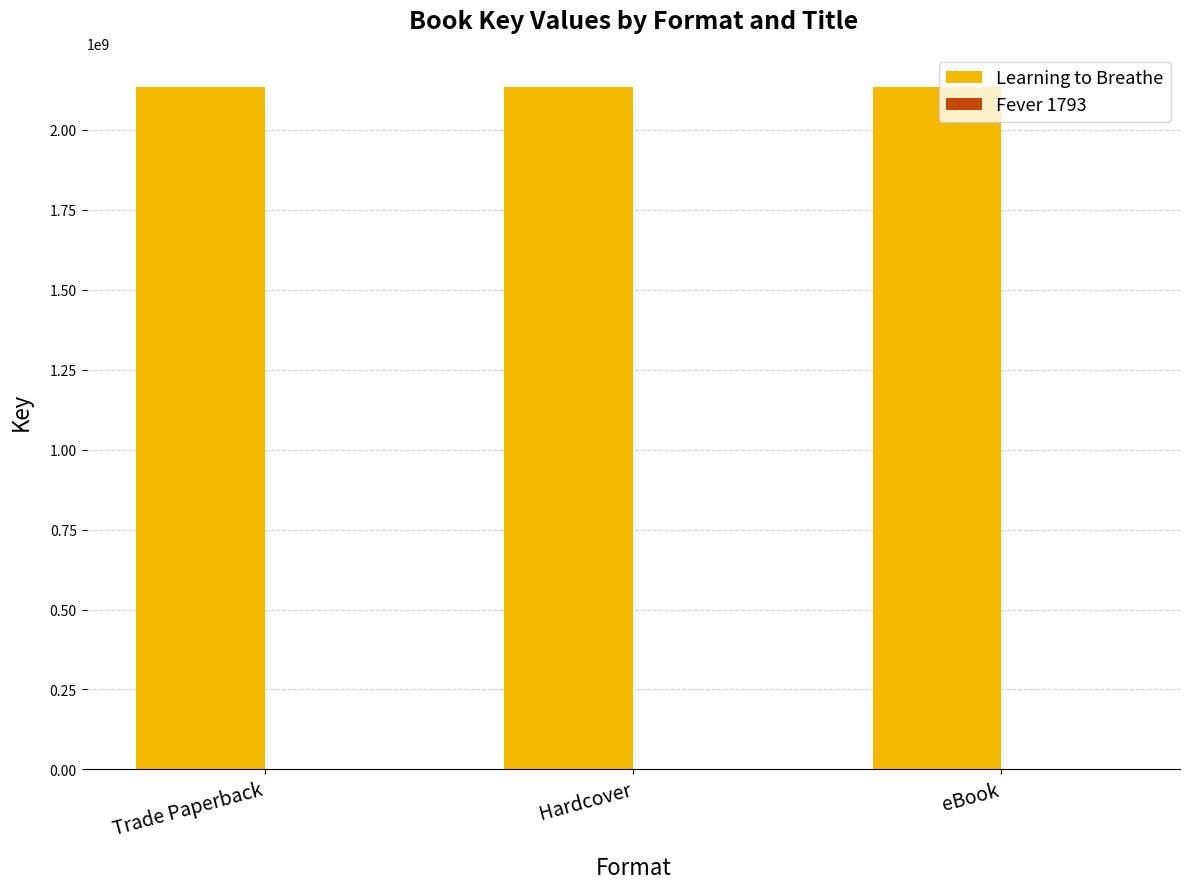

The value of Learning to Breathe at eBook is 1133645033. True or false?

False